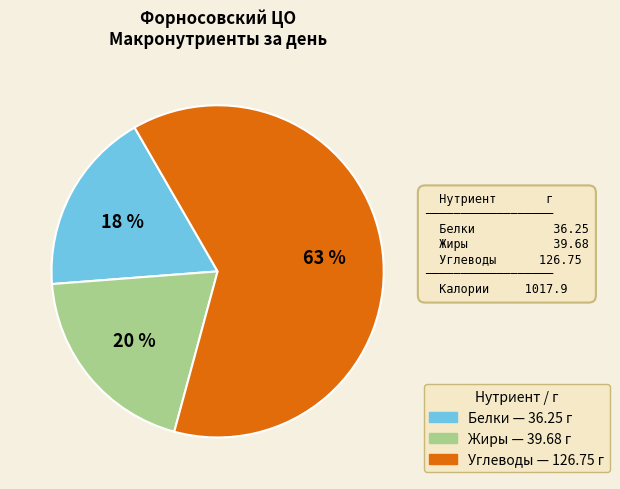

To the nearest percent, what is the average slice percentage?

33%